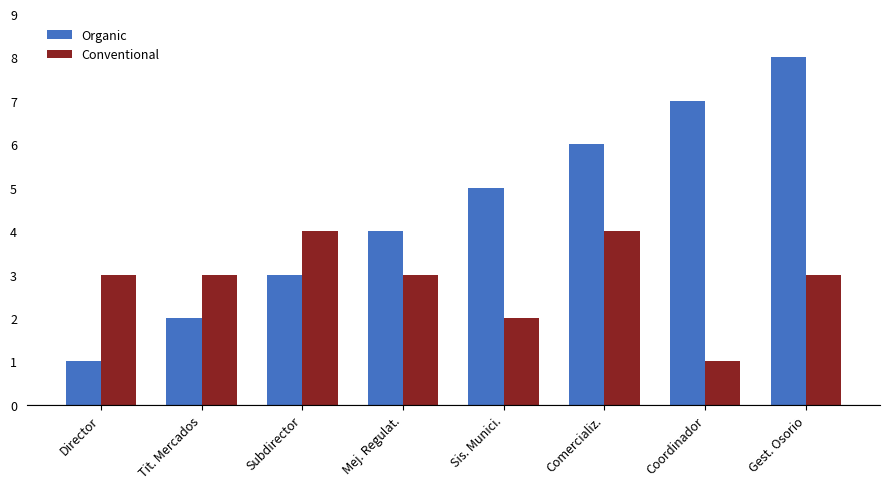

What are all the series names shown in the legend?

Organic, Conventional